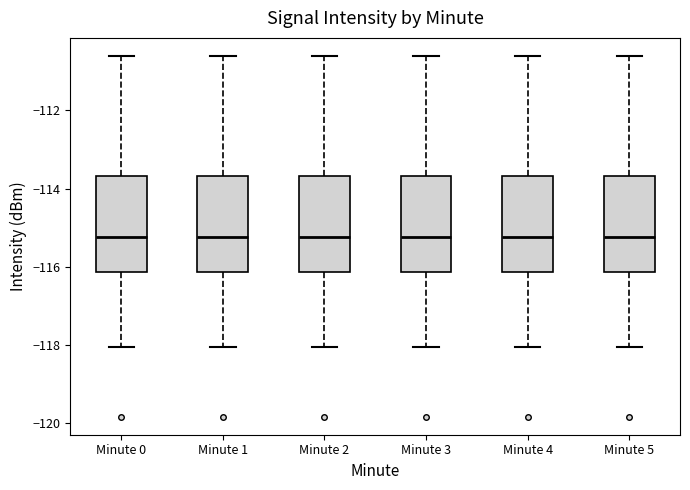

Reading left to right, read every box against the y-axis: the position of its median line, the range the box covers, and the ends of its whiskers. The values are not printed on the chart, so give them approximately, as read against the axis.

Minute 0: median -115.2, box -116.2 to -113.6, whiskers -118.0 to -110.6
Minute 1: median -115.2, box -116.2 to -113.6, whiskers -118.0 to -110.6
Minute 2: median -115.2, box -116.2 to -113.6, whiskers -118.0 to -110.6
Minute 3: median -115.2, box -116.2 to -113.6, whiskers -118.0 to -110.6
Minute 4: median -115.2, box -116.2 to -113.6, whiskers -118.0 to -110.6
Minute 5: median -115.2, box -116.2 to -113.6, whiskers -118.0 to -110.6